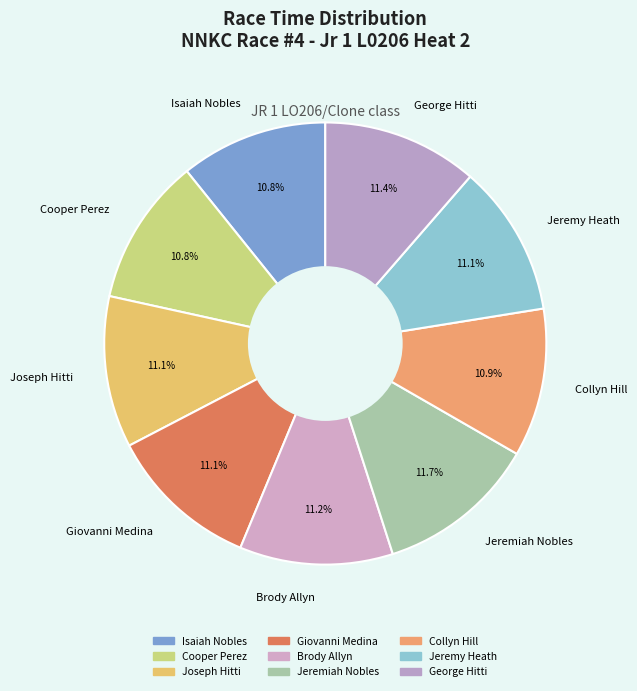

Is it true that Jeremy Heath is 11% of the pie?

True